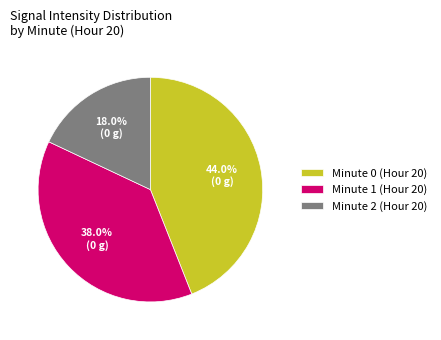

How many slices are in this pie chart?

3